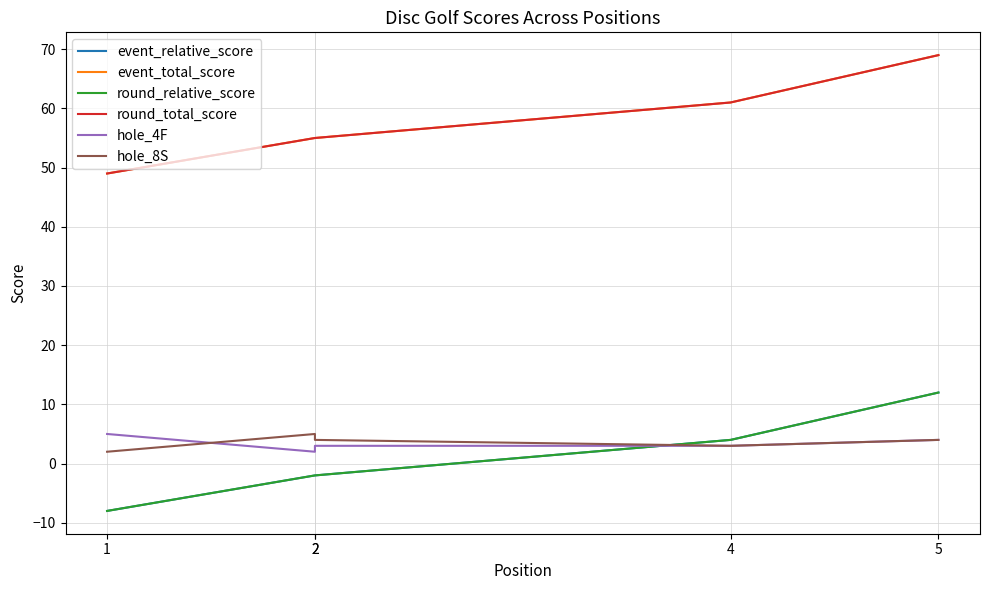

Count the number of data series in this chart.

6